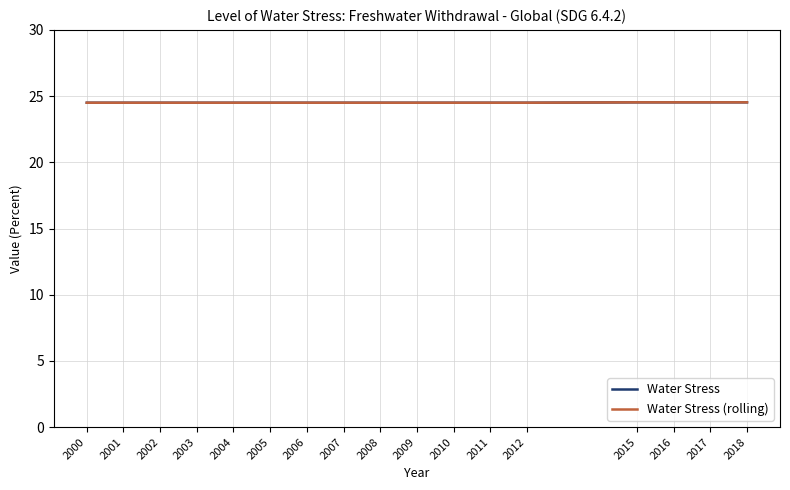

What value does the Water Stress series have at 2000?

24.5